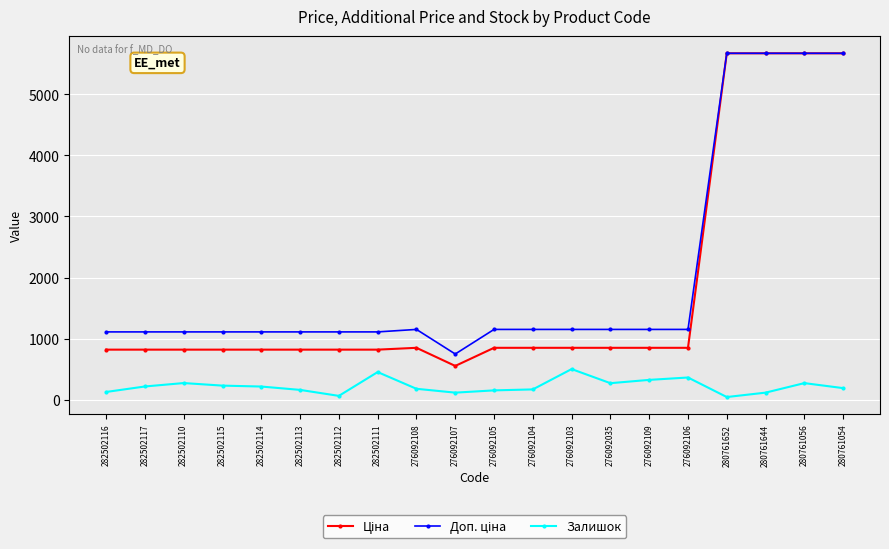

True or false: Залишок has a value of 269.0 at 276092035.

True